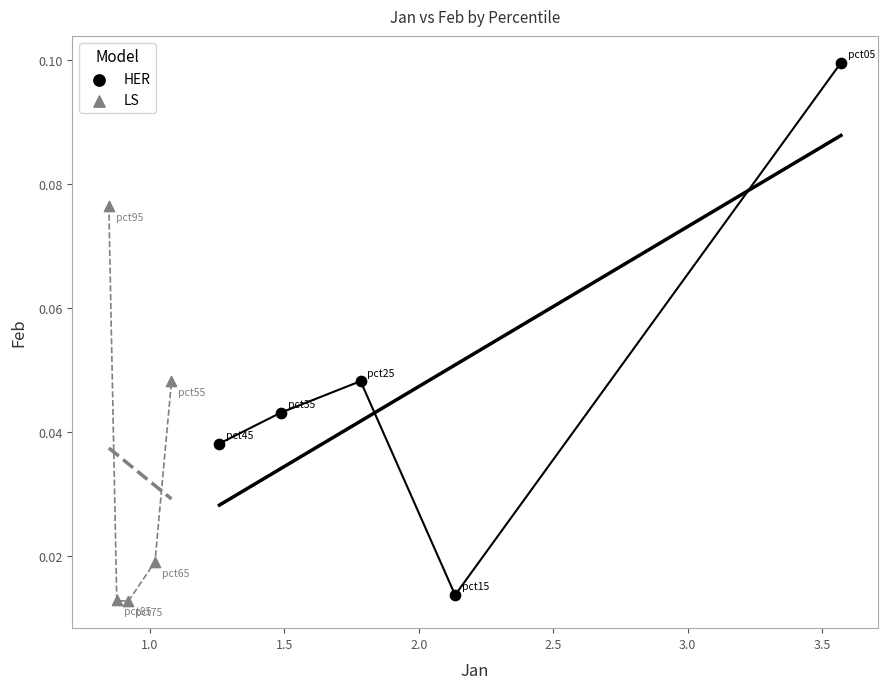

Which series reaches the maximum Y coordinate?

HER